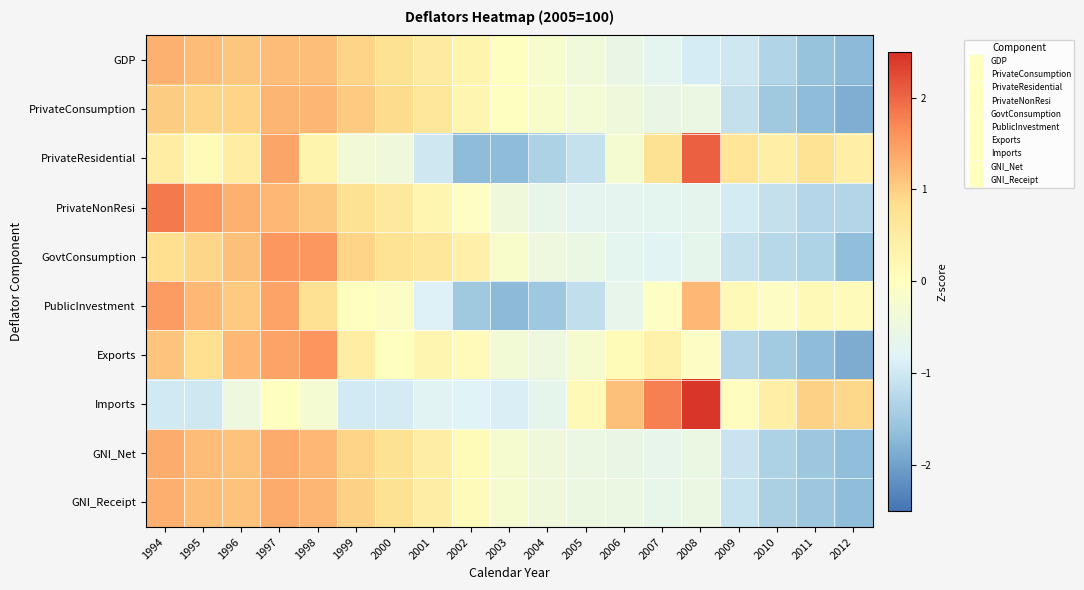

Which label corresponds to the largest value in the chart?

2008